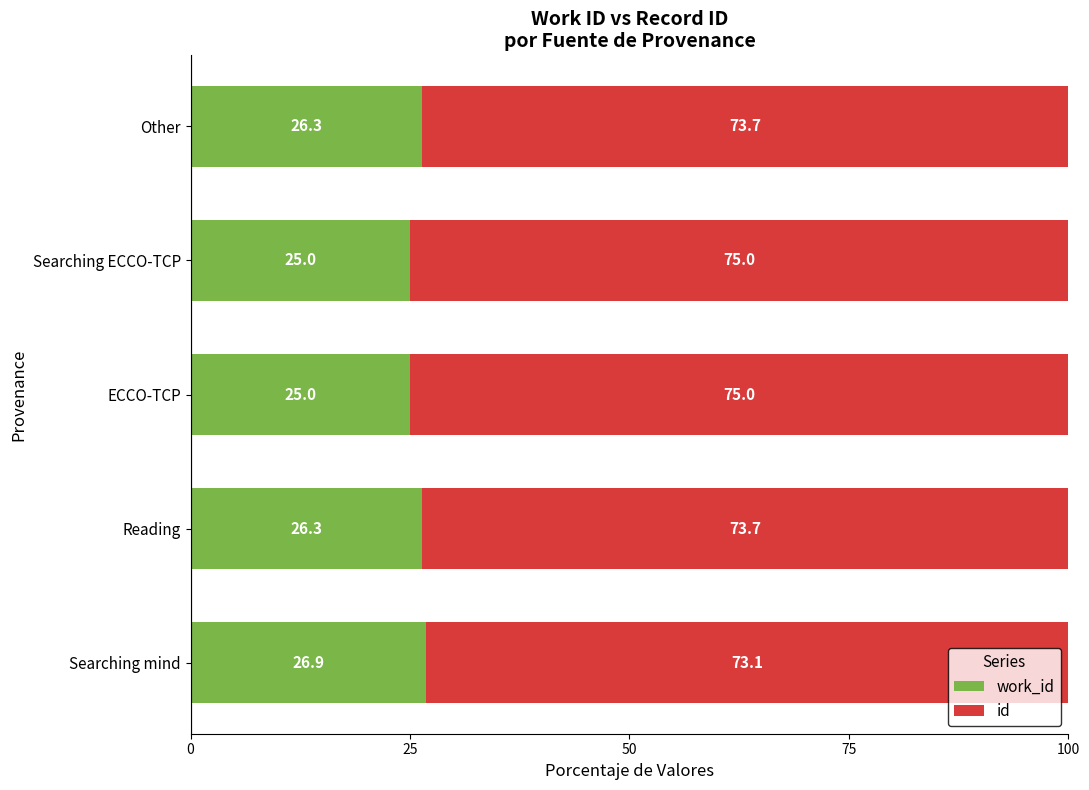

What is the total value across all series at ECCO-TCP?

100.0